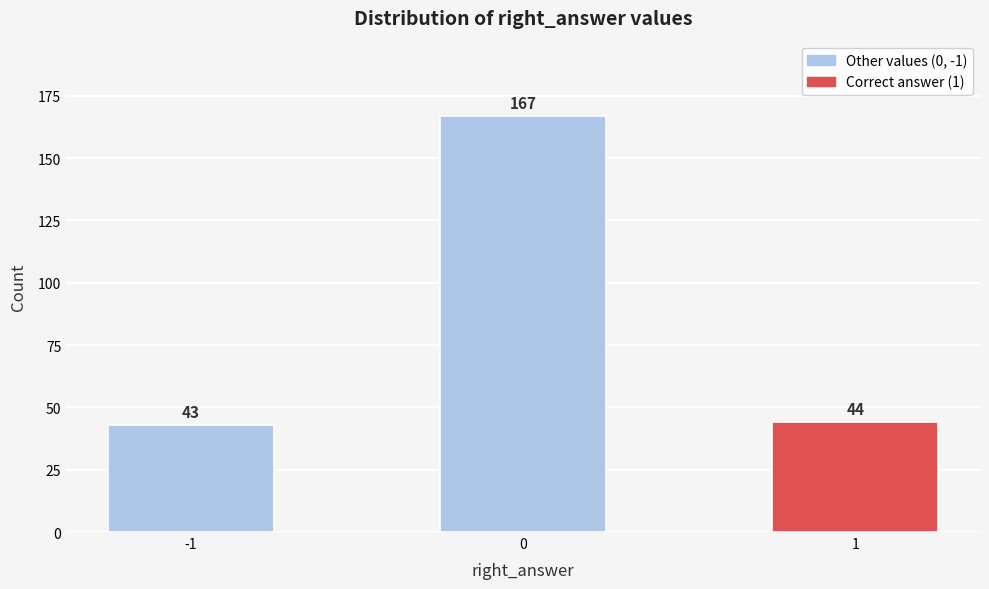

Reading right to left, transcribe all the data shown in this chart.

1=44	0=167	-1=43